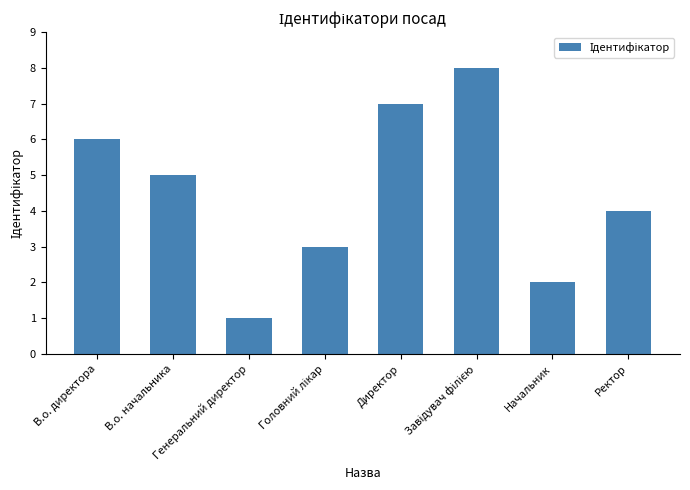

What is the sum of all values?

36